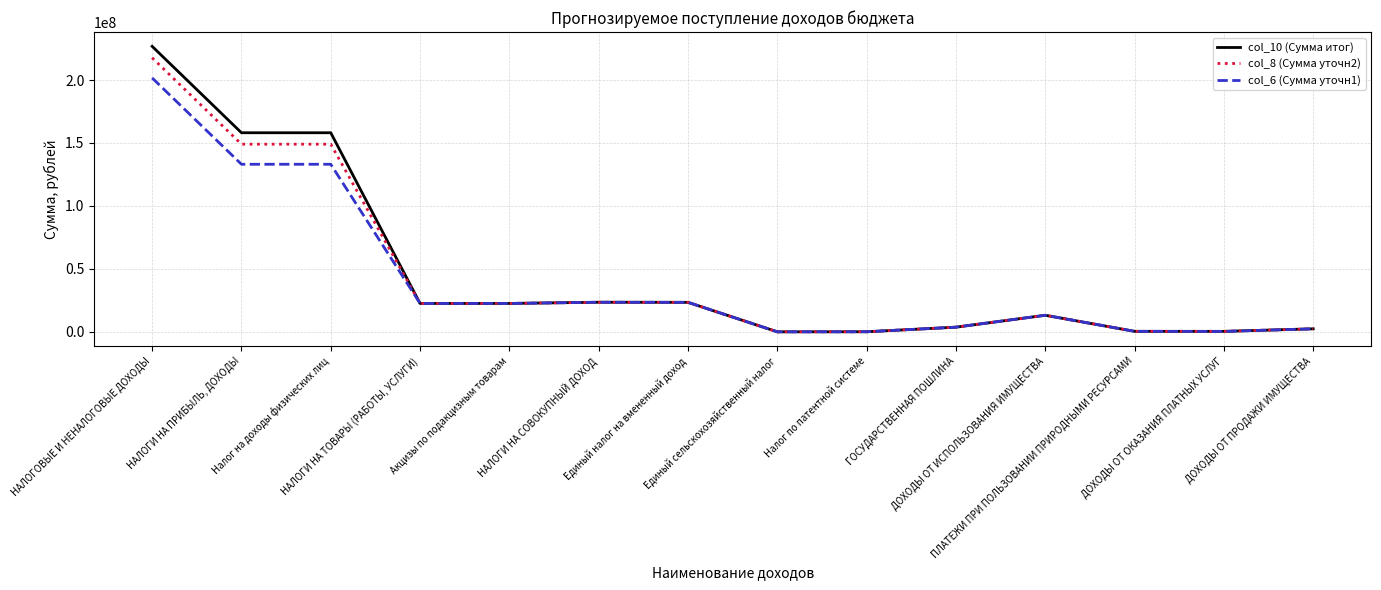

Which series has the largest range (max minus min)?

col_10 (Сумма итог)